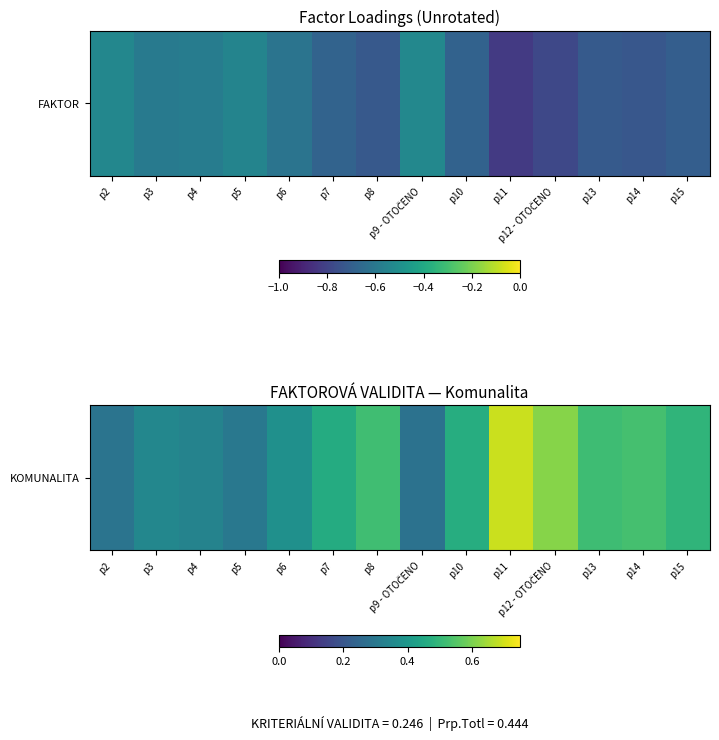

List the labels in order of value, smallest first.

p9 - OTOČENO, p2, p5, p4, p3, p6, p7, p10, p15, p13, p8, p14, p12 - OTOČENO, p11